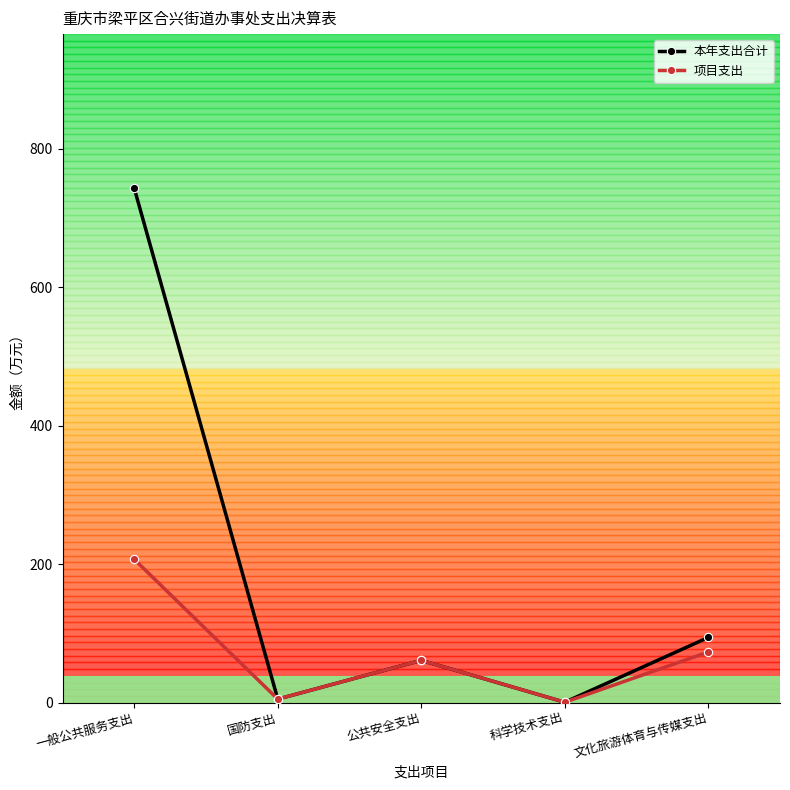

At how many categories does at least one series exceed 321?

1